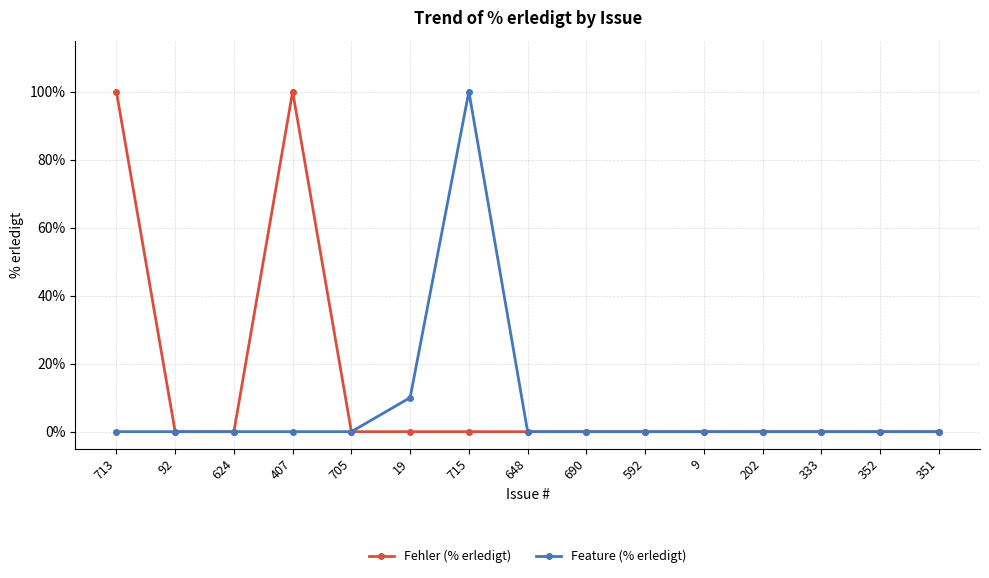

Reading right to left, list all the values displayed in this chart.

Fehler (% erledigt): 351=0	352=0	333=0	202=0	9=0	592=0	690=0	648=0	715=0	19=0	705=0	407=100	624=0	92=0	713=100
Feature (% erledigt): 351=0	352=0	333=0	202=0	9=0	592=0	690=0	648=0	715=100	19=10	705=0	407=0	624=0	92=0	713=0